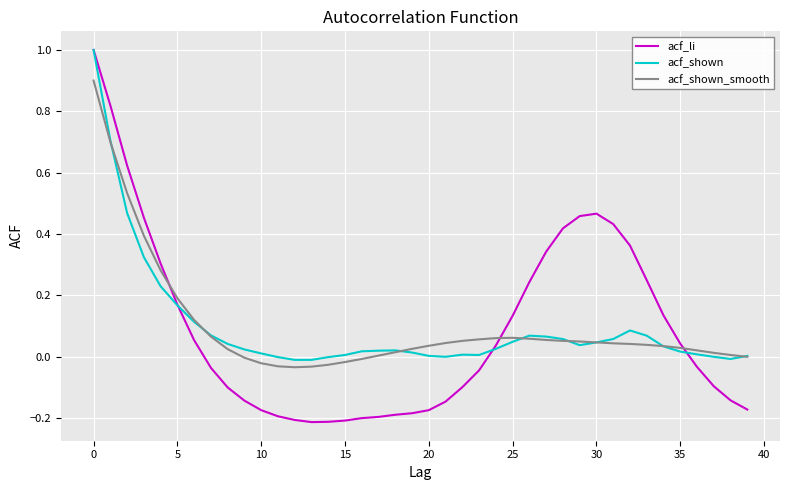

What is the greatest value displayed?

1.0